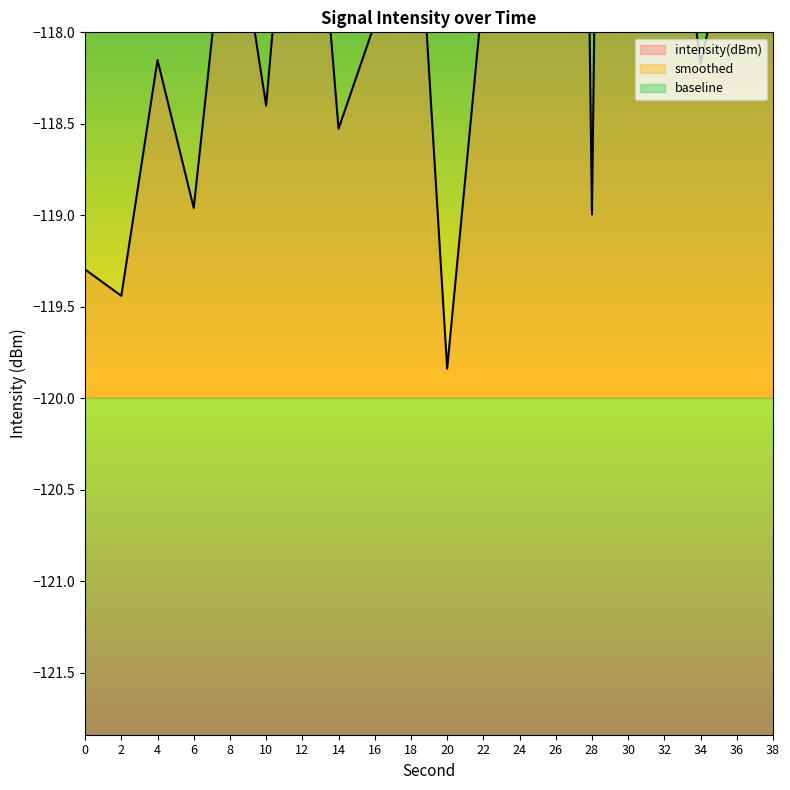

Is the value of intensity(dBm) at 24 greater than the value of smoothed at 4?

Yes